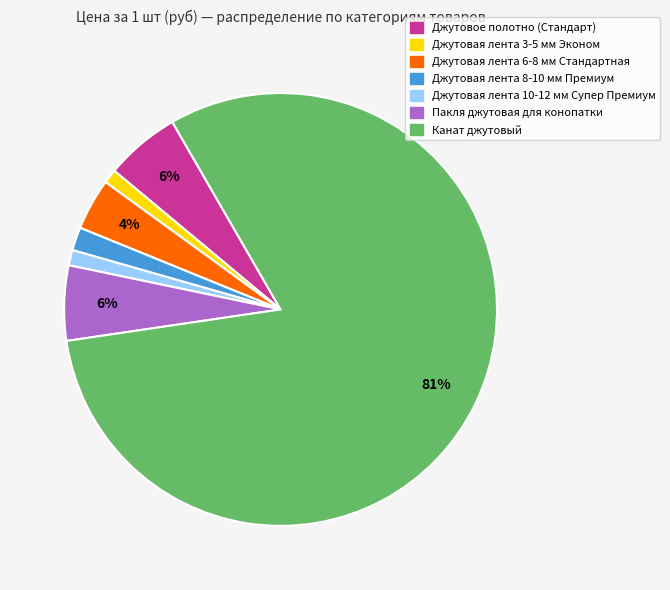

Approximately how many times larger is the value at Джутовая лента 8-10 мм Премиум compared to Пакля джутовая для конопатки?

0.3